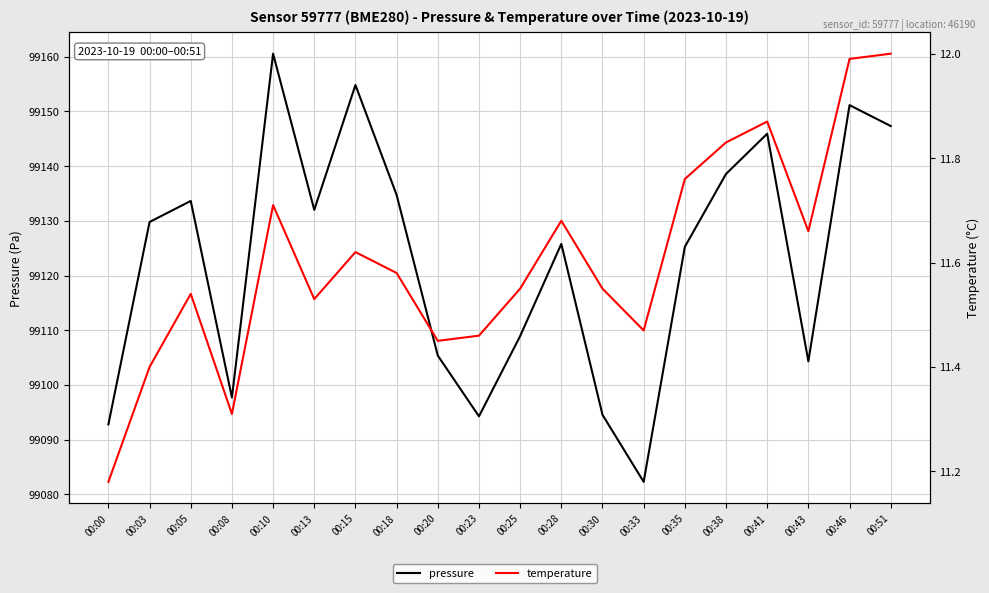

True or false: temperature and pressure cross at least once.

False